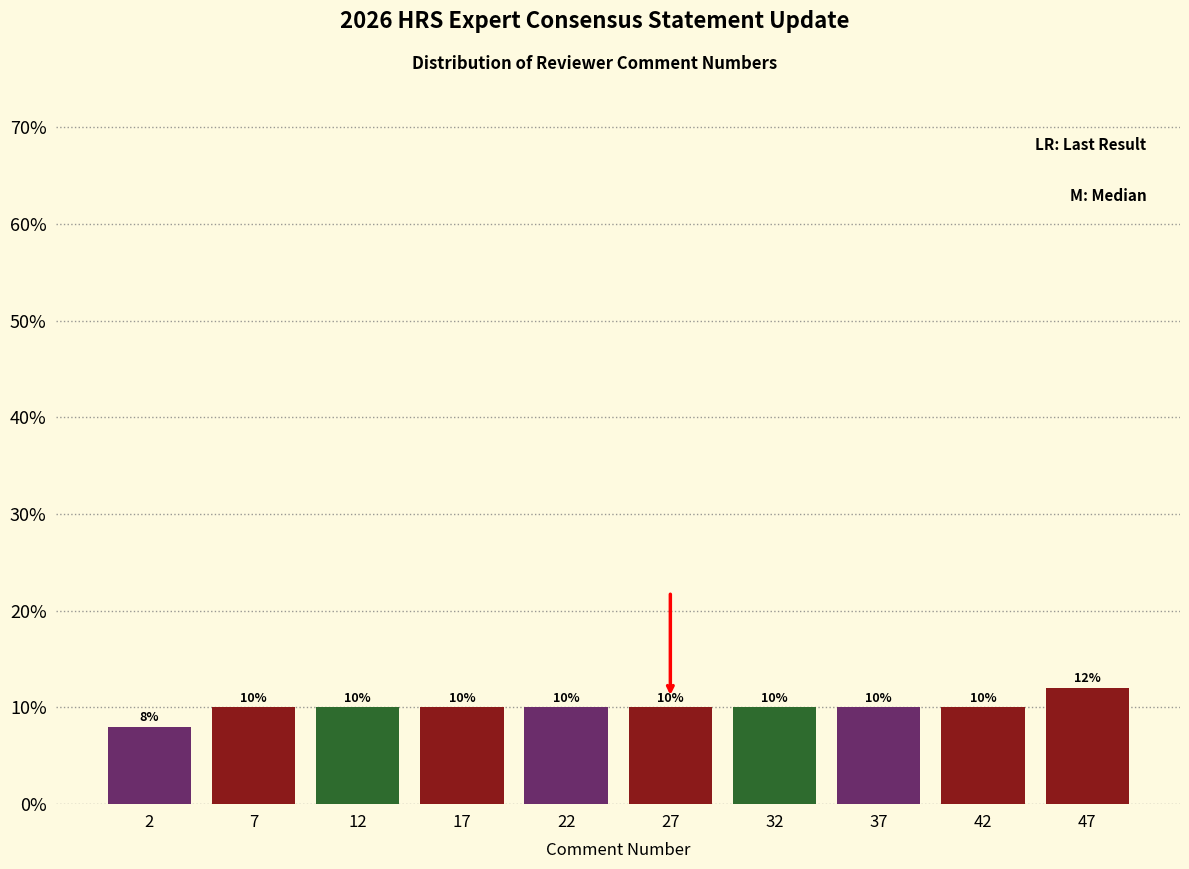

Reading left to right, list every bar in this chart as the range it spans on the x-axis followed by its height.

0 to 5: 8
5 to 10: 10
10 to 15: 10
15 to 20: 10
20 to 25: 10
25 to 30: 10
30 to 35: 10
35 to 40: 10
40 to 45: 10
45 to 50: 12